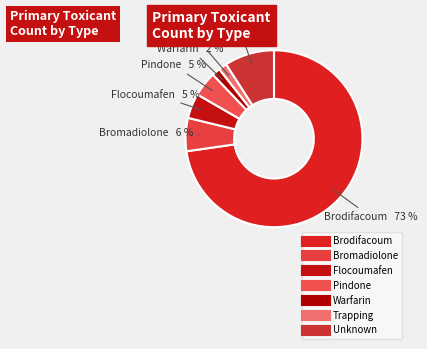

Count the number of slices in the pie.

7